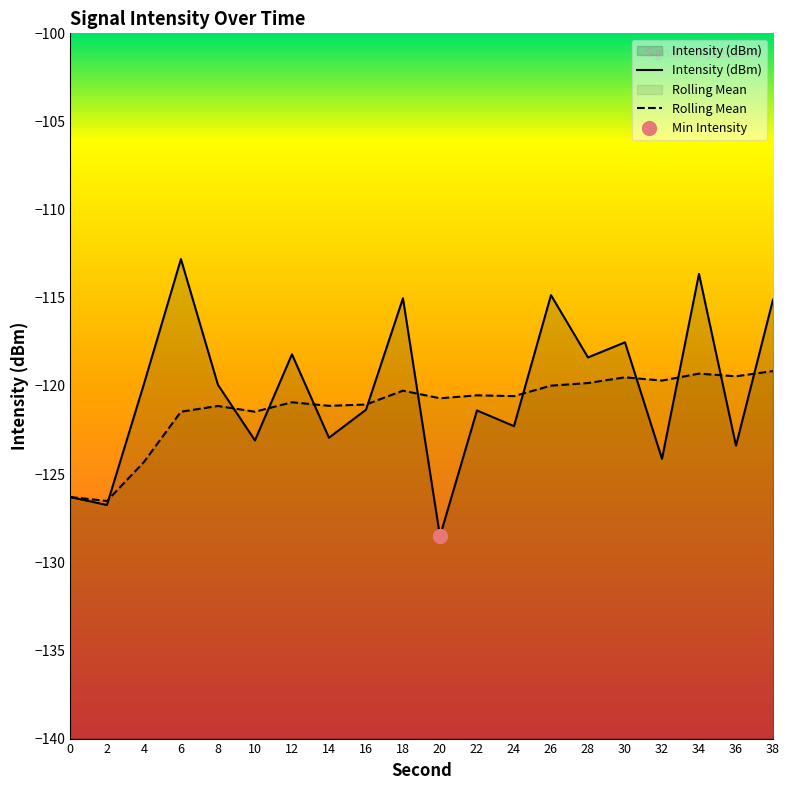

How many series are shown in this chart?

2